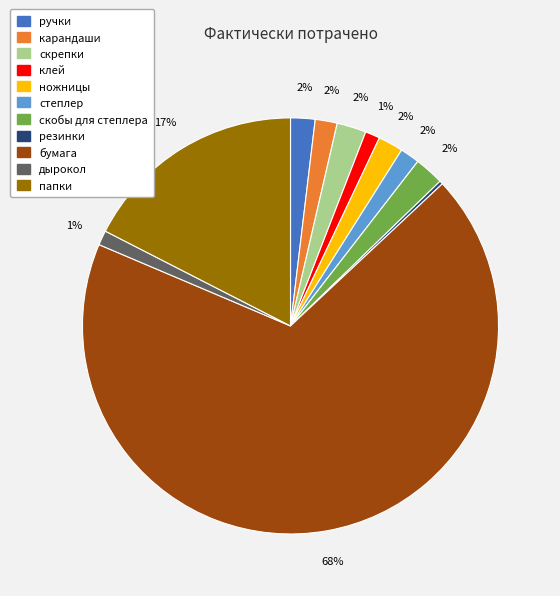

To the nearest percent, what portion does дырокол represent?

1%